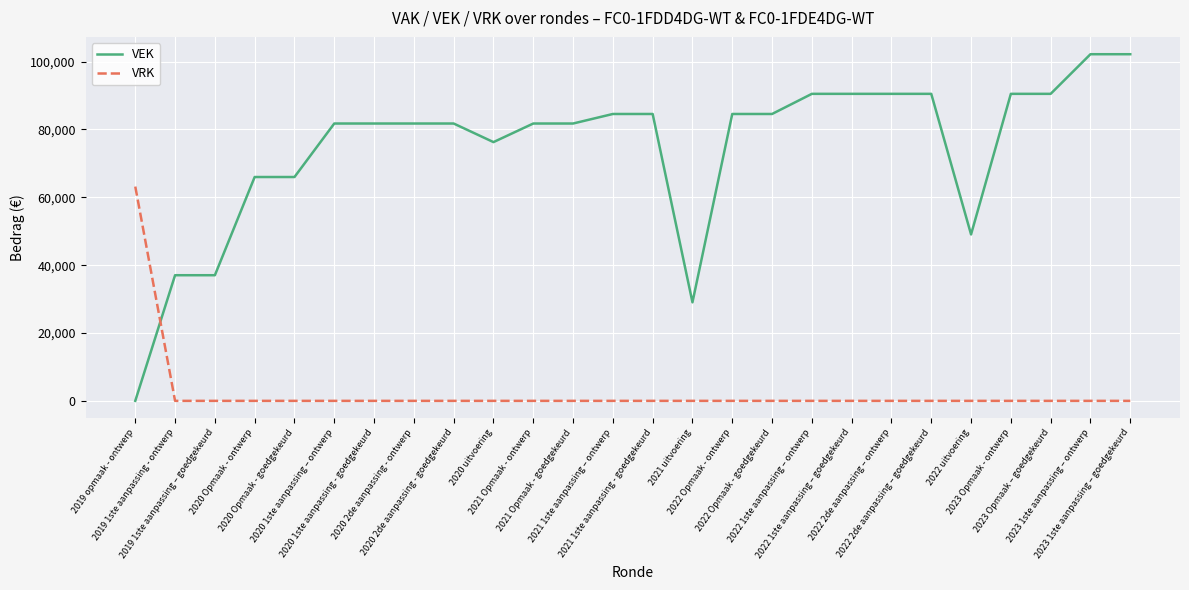

What is the difference between the maximum and second lowest values in the VRK series?

63164